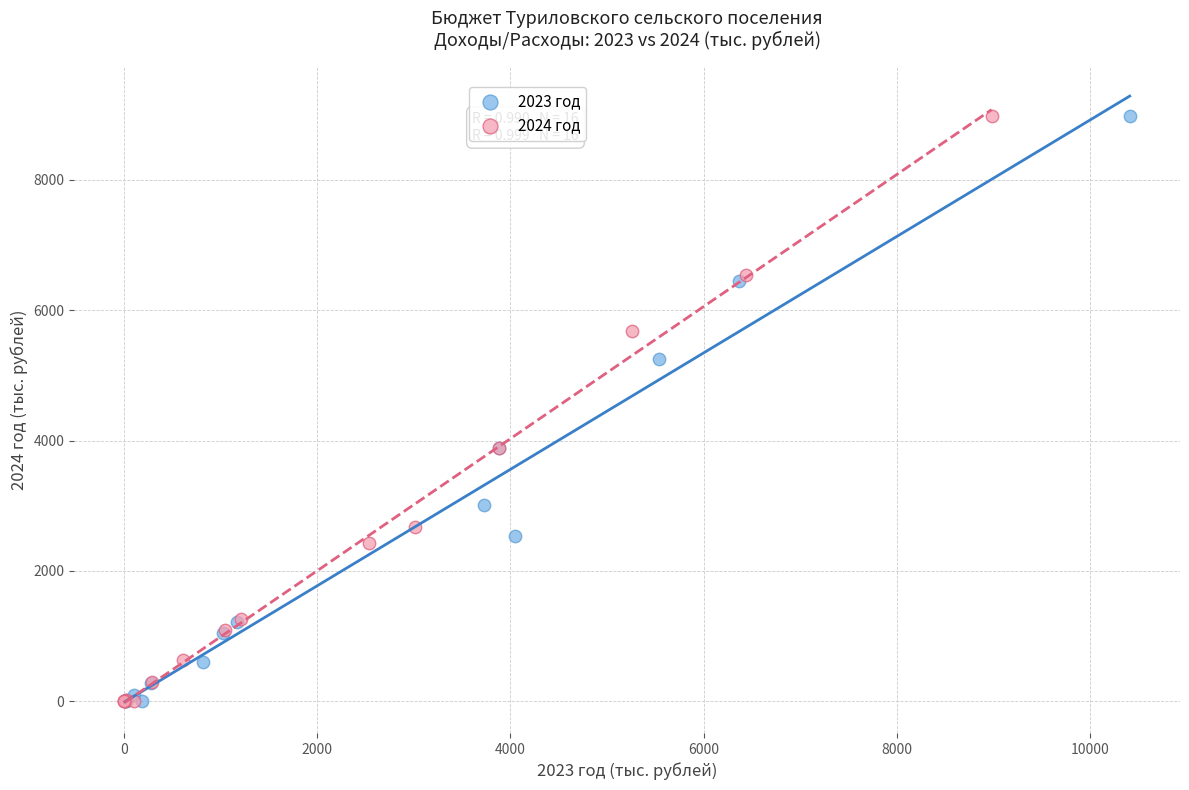

What are all the series names shown in the legend?

2023 год, 2024 год